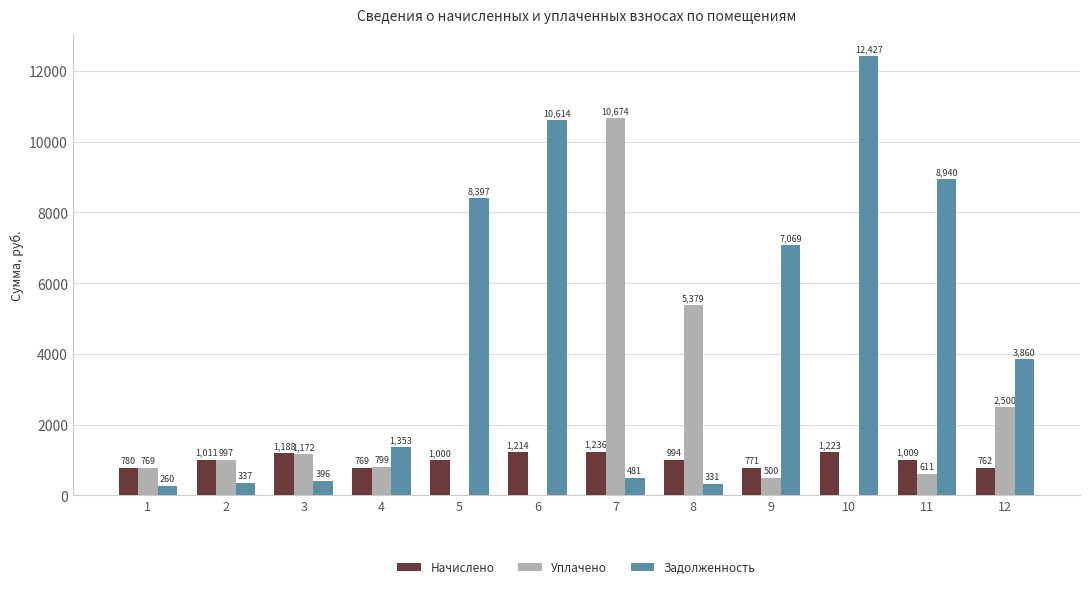

How many values in the Начислено series exceed 1008?

6